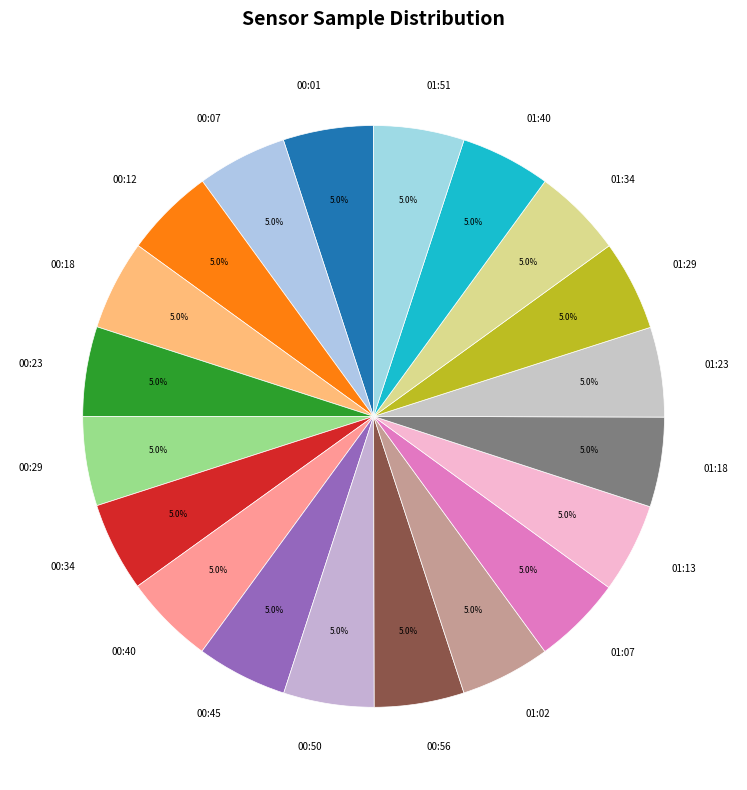

How many slices are in this pie chart?

20